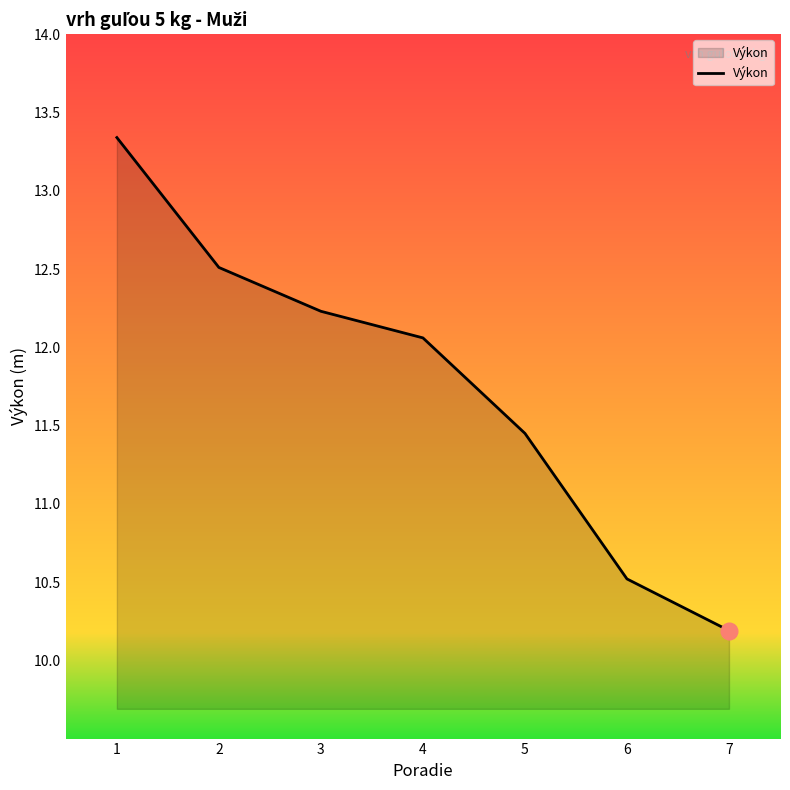

True or false: there are more than 2 points higher than both neighbors.

False